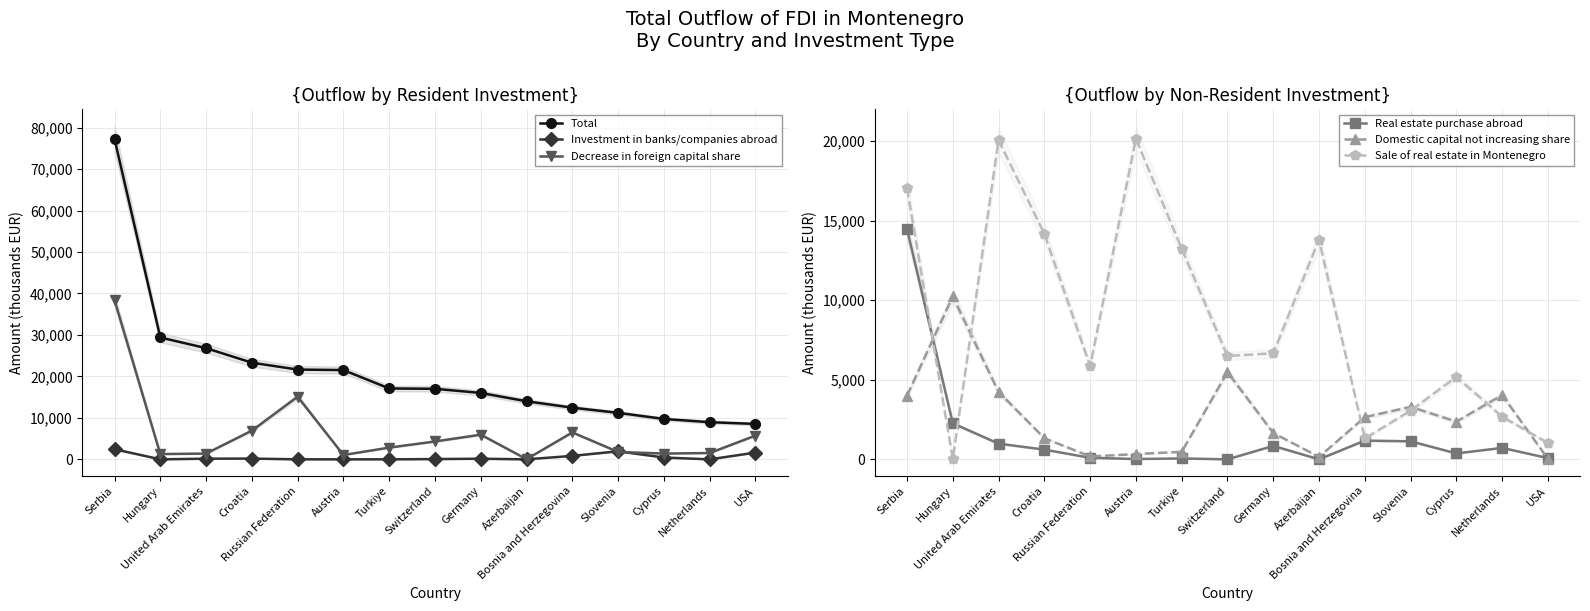

Is this an area chart (filled region under the line)?

No